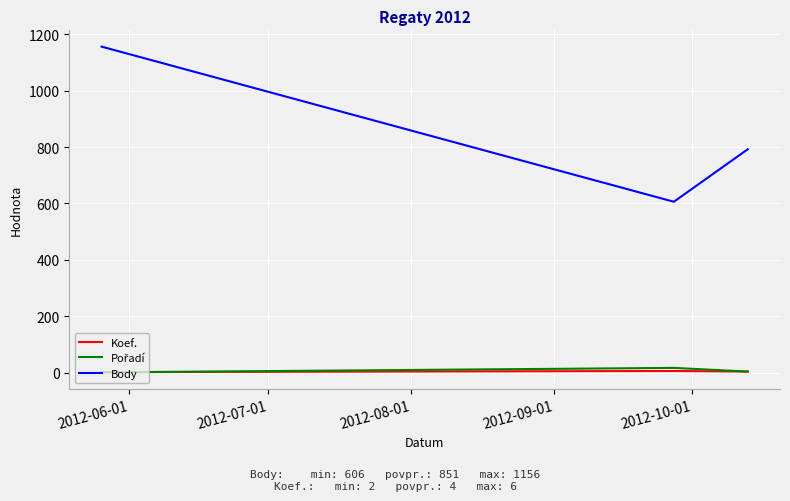

What is the greatest value displayed?

1156